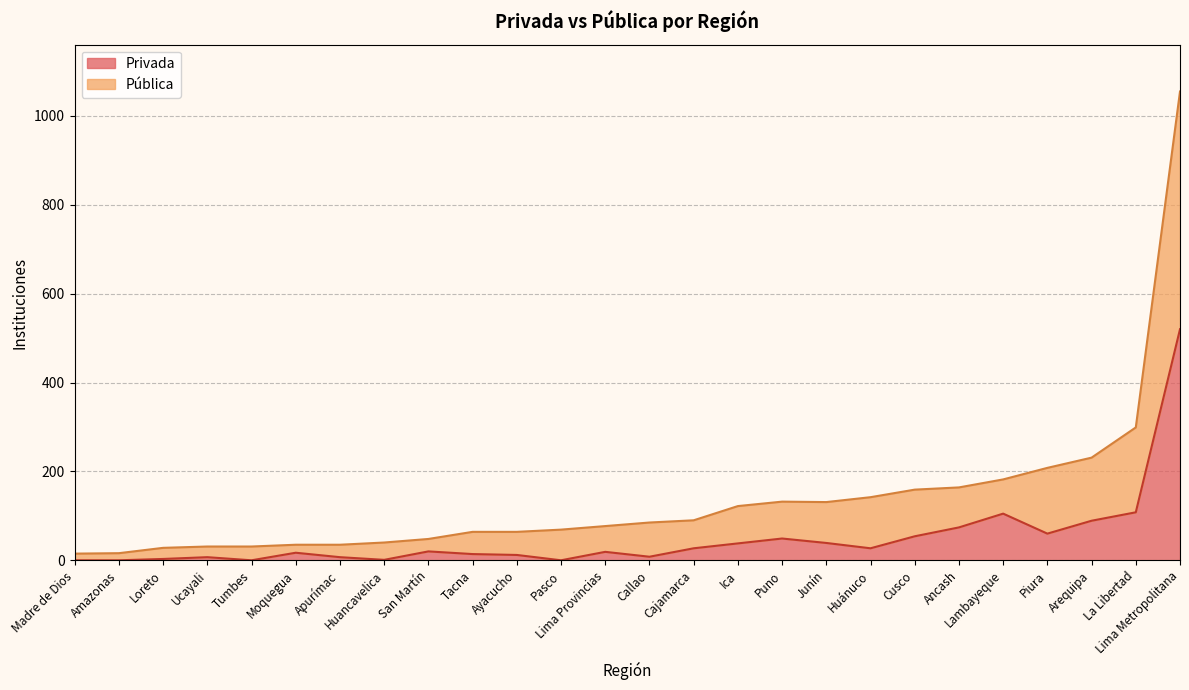

Reading right to left, what are all the values shown in this chart?

Privada: Lima Metropolitana=520	La Libertad=108	Arequipa=89	Piura=60	Lambayeque=105	Ancash=74	Cusco=54	Huánuco=27	Junín=39	Puno=49	Ica=38	Cajamarca=27	Callao=8	Lima Provincias=19	Pasco=0	Ayacucho=12	Tacna=14	San Martín=20	Huancavelica=1	Apurímac=7	Moquegua=17	Tumbes=0	Ucayali=7	Loreto=3	Amazonas=0	Madre de Dios=0
Pública: Lima Metropolitana=1055	La Libertad=299	Arequipa=231	Piura=208	Lambayeque=182	Ancash=164	Cusco=159	Huánuco=142	Junín=131	Puno=132	Ica=122	Cajamarca=90	Callao=85	Lima Provincias=77	Pasco=69	Ayacucho=64	Tacna=64	San Martín=48	Huancavelica=40	Apurímac=35	Moquegua=35	Tumbes=31	Ucayali=31	Loreto=28	Amazonas=16	Madre de Dios=15